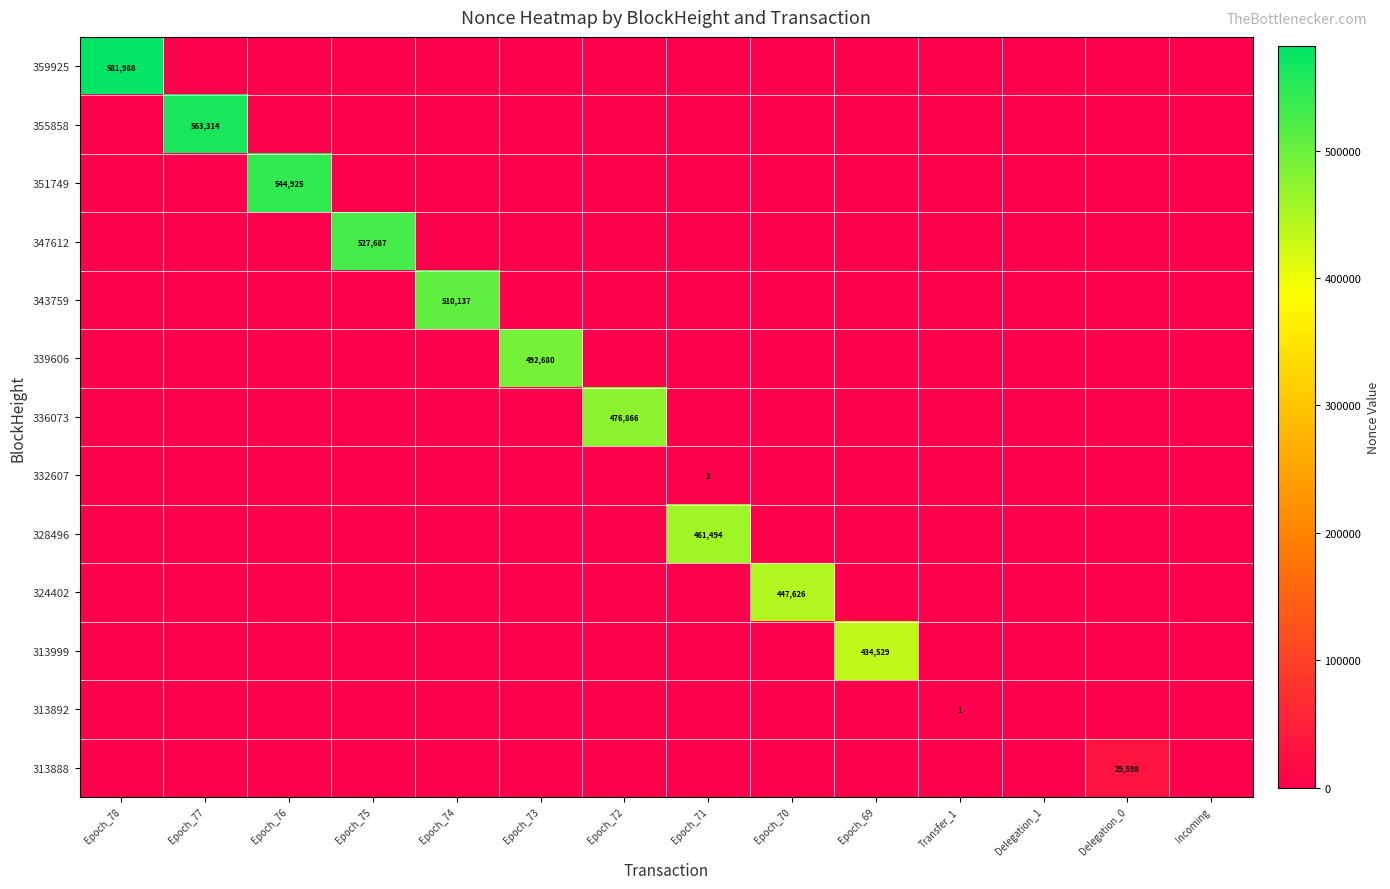

What is the sum of all 359925 values?

581988